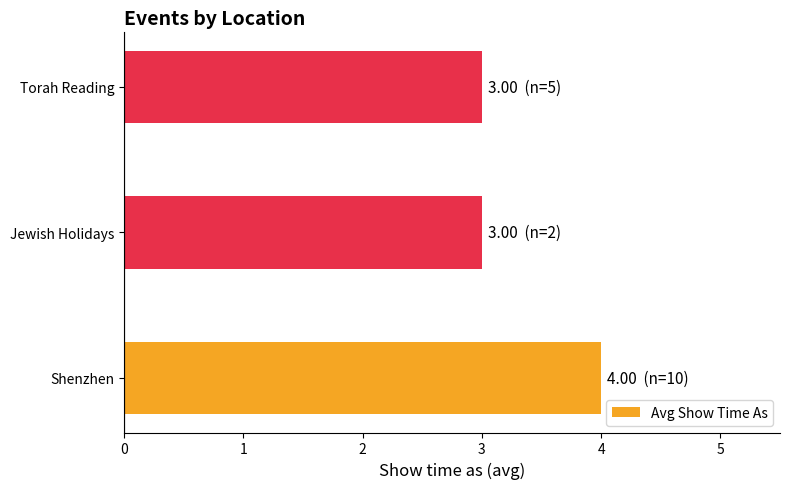

Approximately how many times larger is the value at Jewish Holidays compared to Shenzhen?

0.8